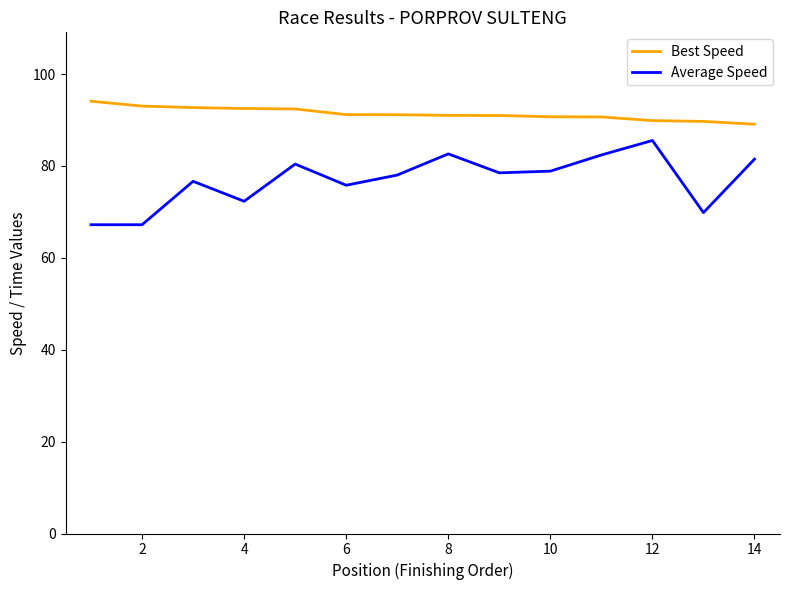

Rank the series by their maximum value, from lowest to highest.

Average Speed, Best Speed